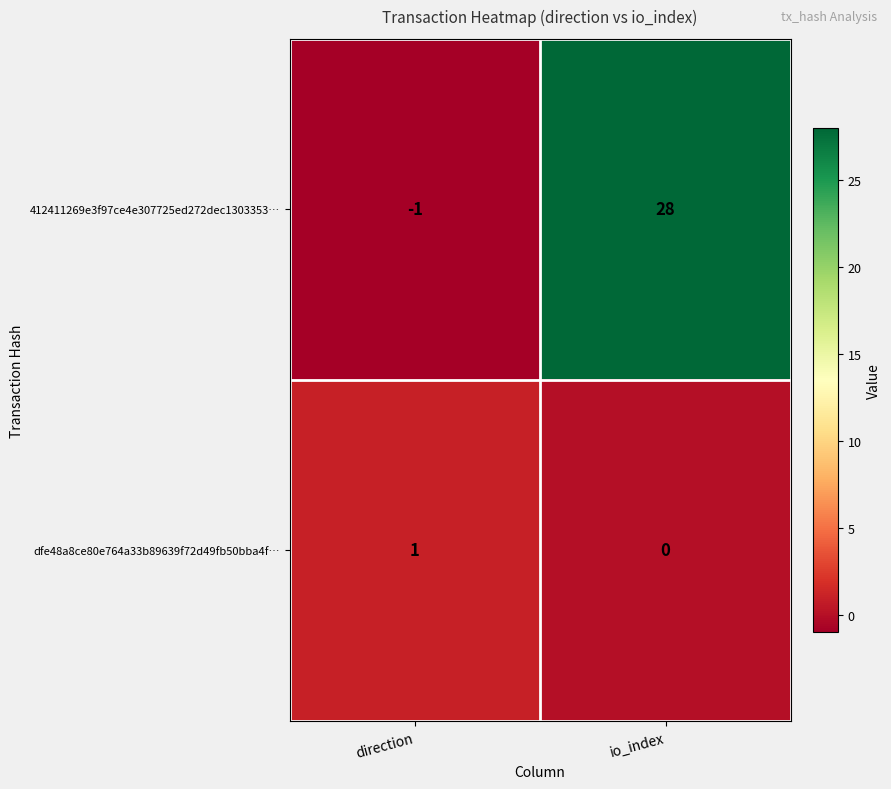

How many values in 412411269e3f97ce4e307725ed272dec1303353… are above zero?

1